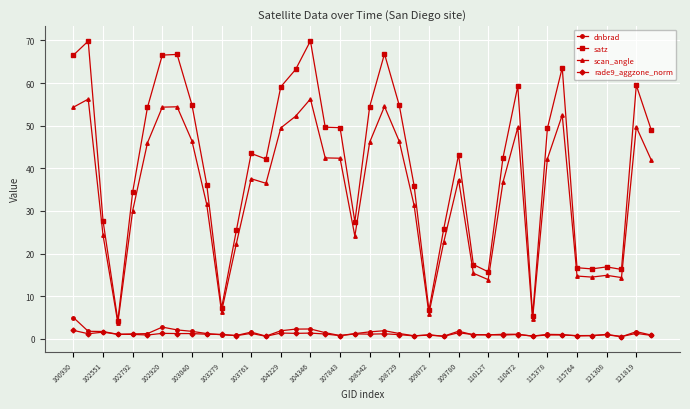

What is the maximum value shown in the chart?

69.9